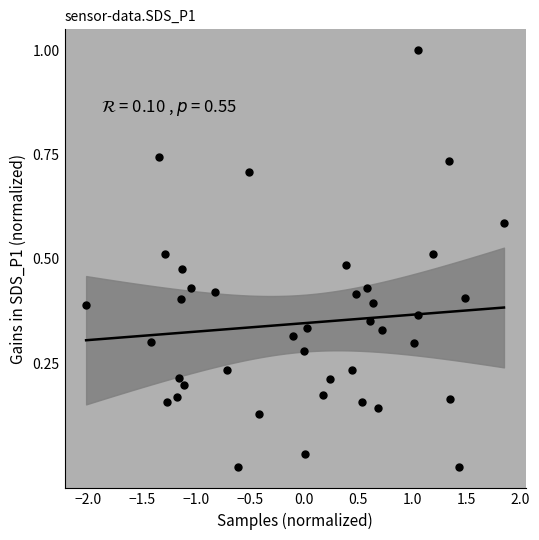

What is the range of X values (max minus min)?

3.9